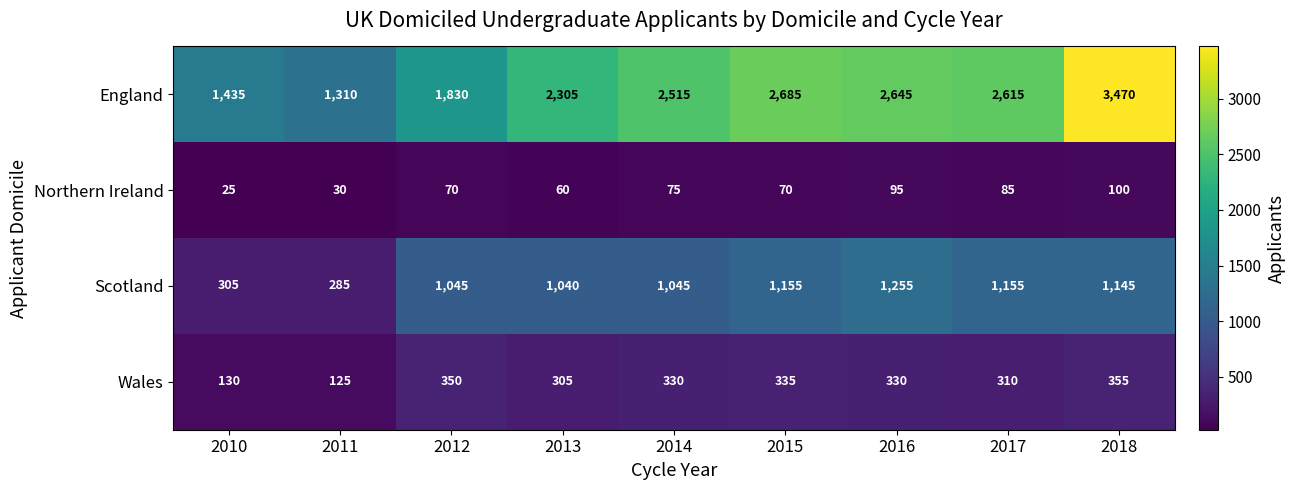

What is the difference between the maximum and minimum values in the Northern Ireland series?

75